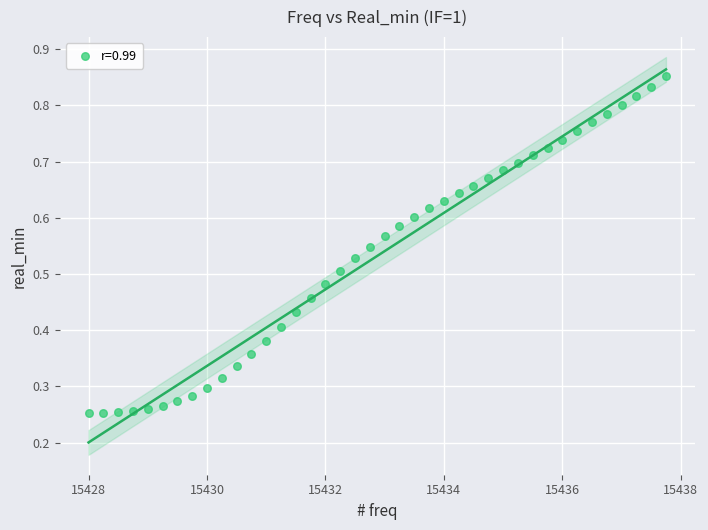

What is the range of X values (max minus min)?

9.8